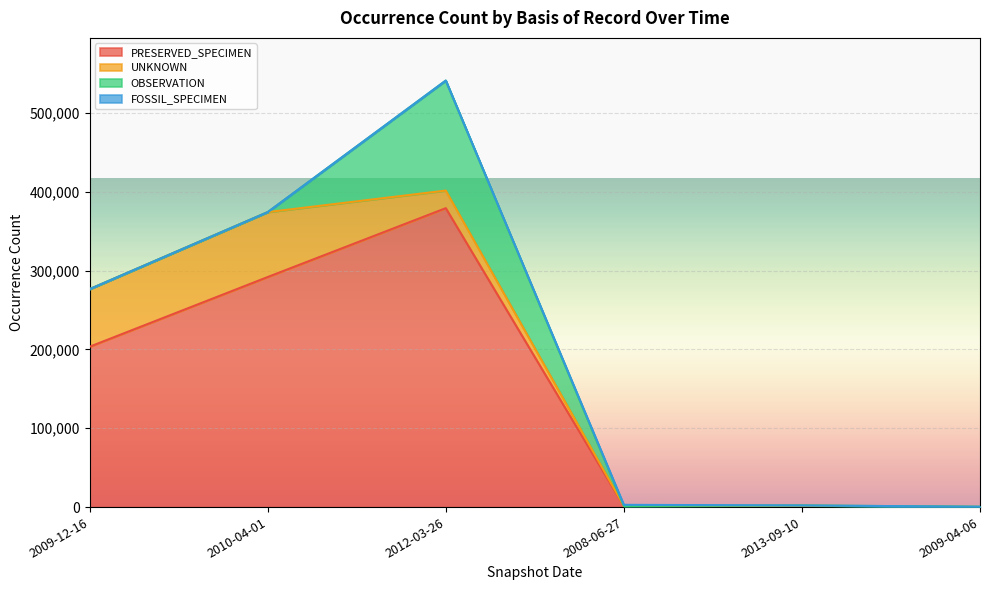

True or false: UNKNOWN has more than 1 points higher than both neighbors.

True